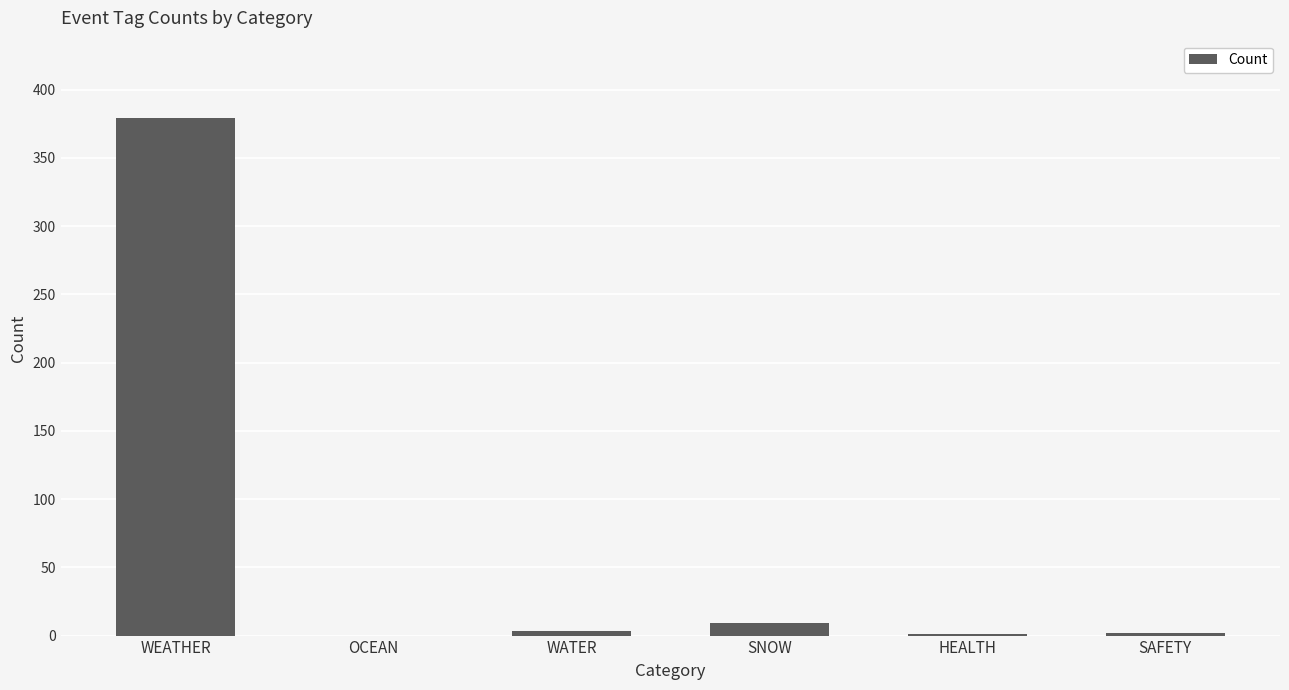

What is the sum of all values?

394